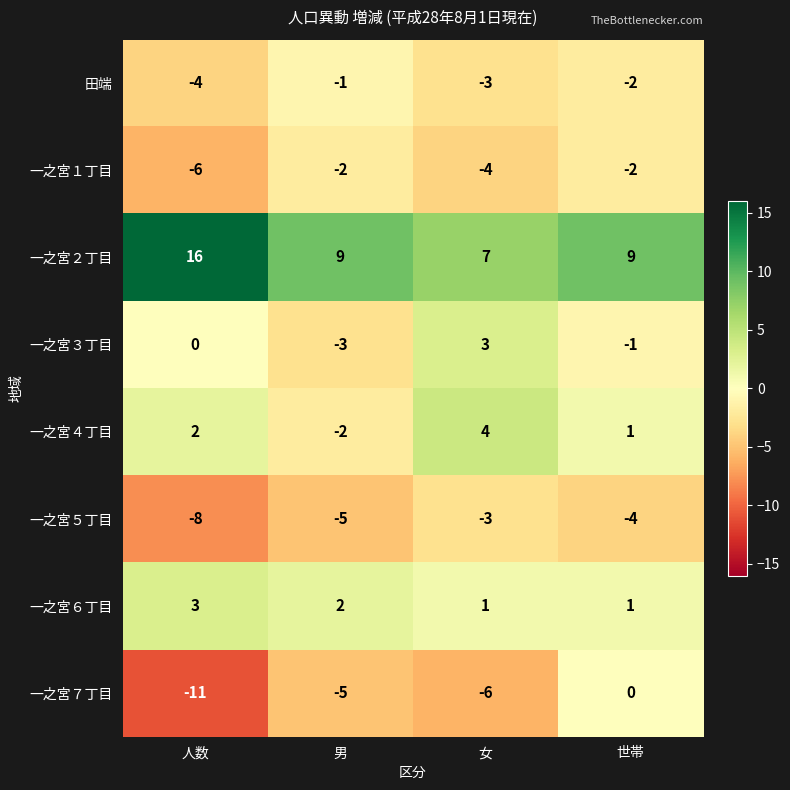

What is the sum of all 一之宮５丁目 values?

-20